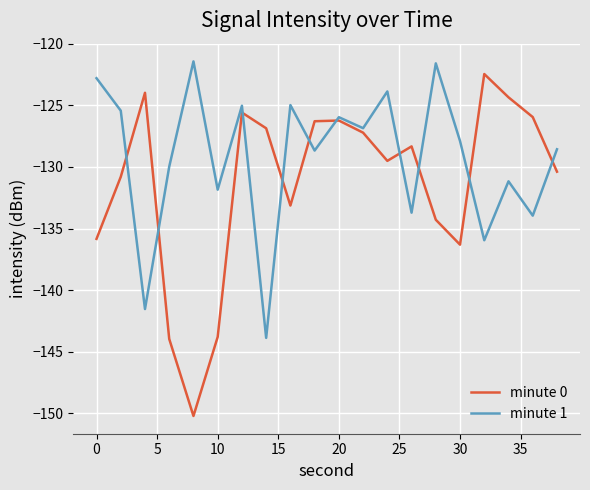

How many intersections are there between minute 0 and minute 1?

10